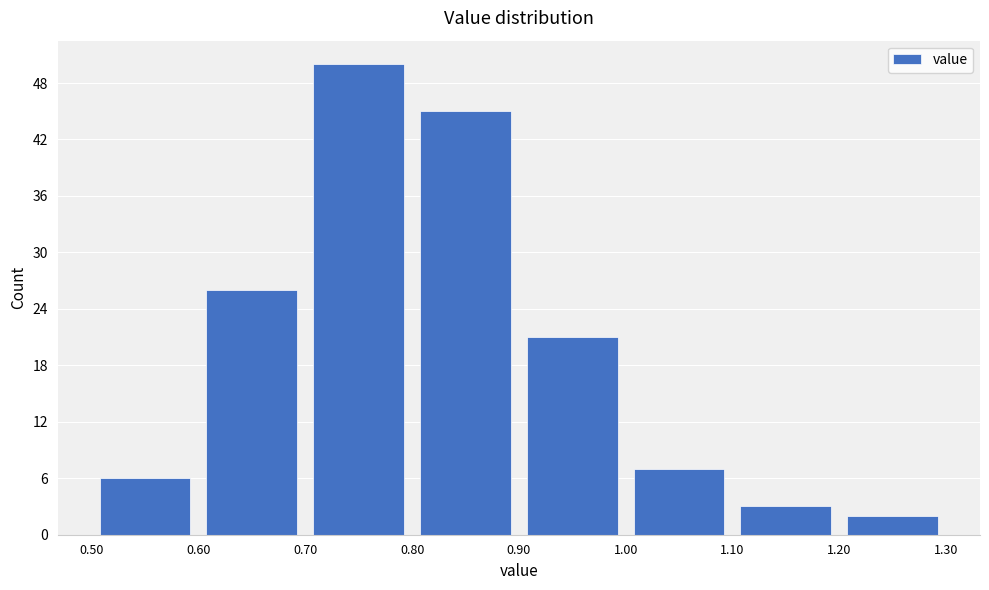

Reading left to right, list every bar in this chart as the range it spans on the x-axis followed by its height. The values are not printed on the chart, so give them approximately, as read against the axis.

0.50 to 0.60: 6
0.60 to 0.70: 26
0.70 to 0.80: 50
0.80 to 0.90: 45
0.90 to 1.00: 21
1.00 to 1.10: 7
1.10 to 1.20: 3
1.20 to 1.30: 2